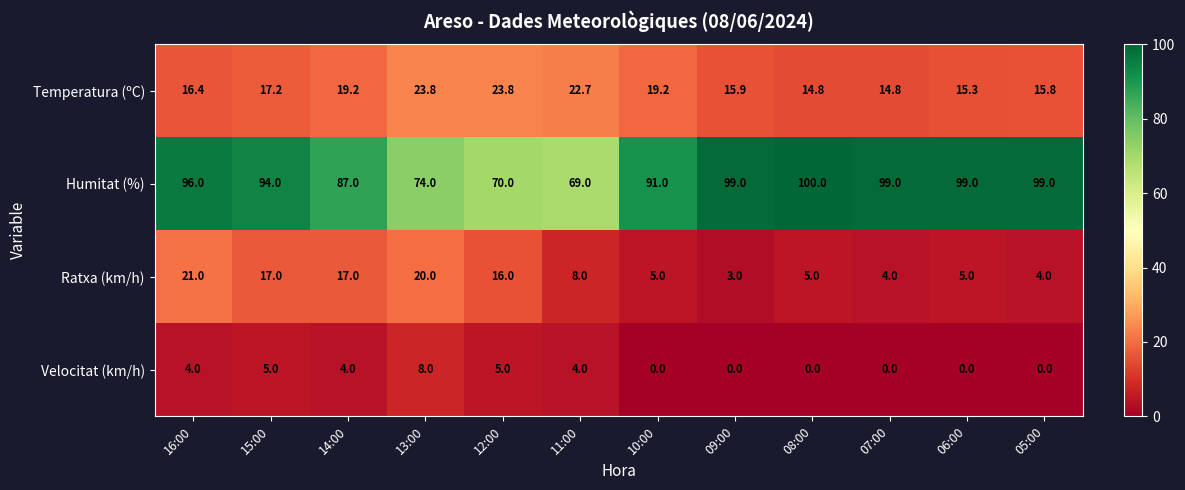

Count the number of categories in the chart.

12